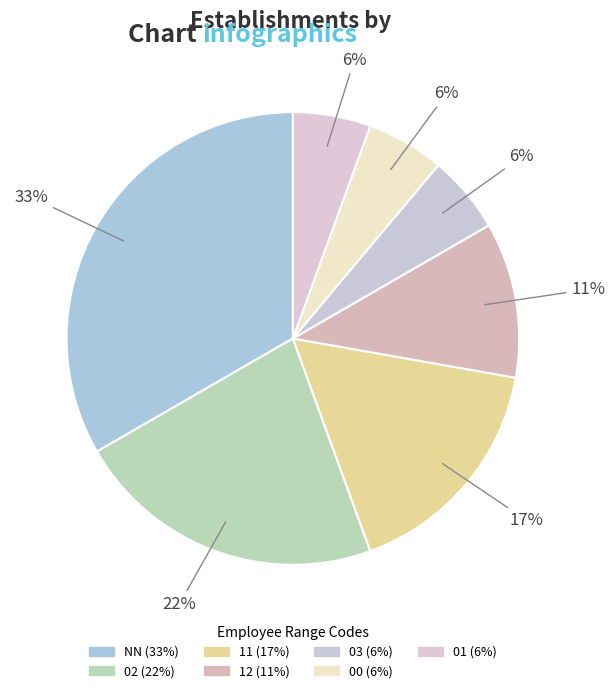

The 02 slice represents 32% of the pie. True or false?

False